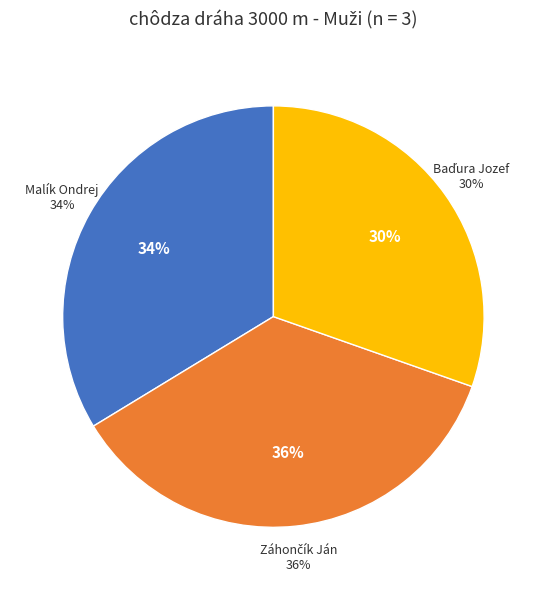

How many segments does this pie chart have?

3